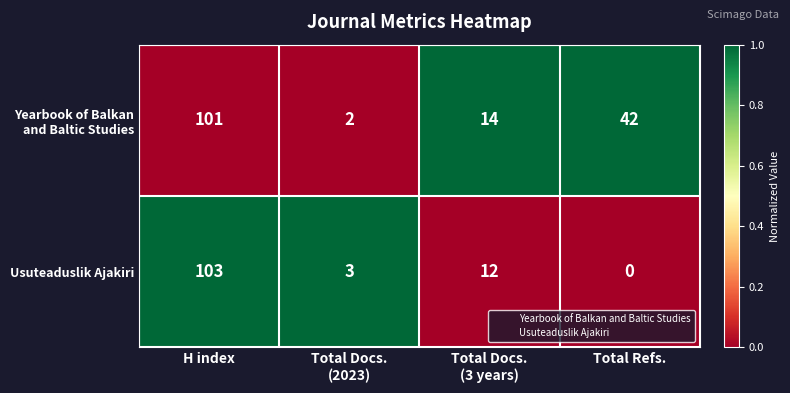

What is the sum of all Usuteaduslik Ajakiri values?

118